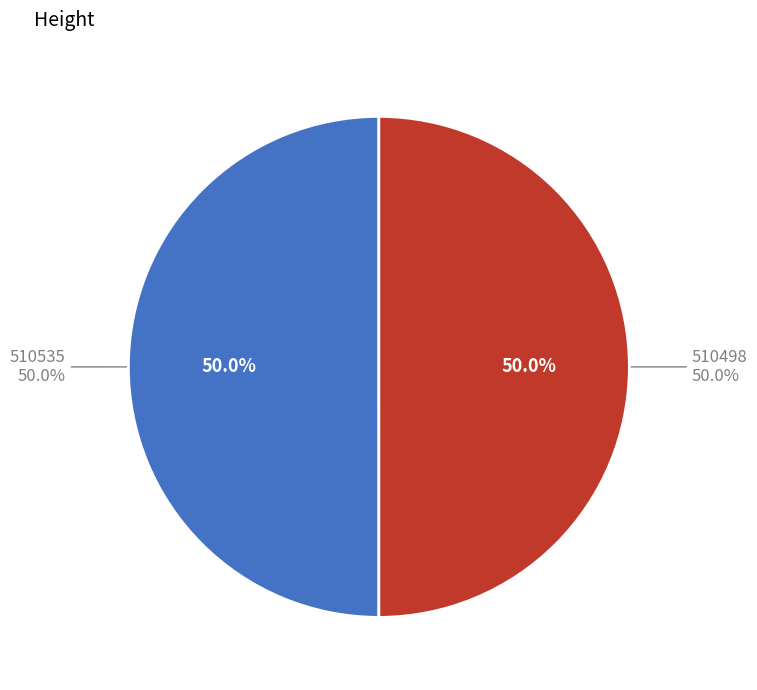

To the nearest percent, what is the combined percentage of 510498 and 510535?

100%